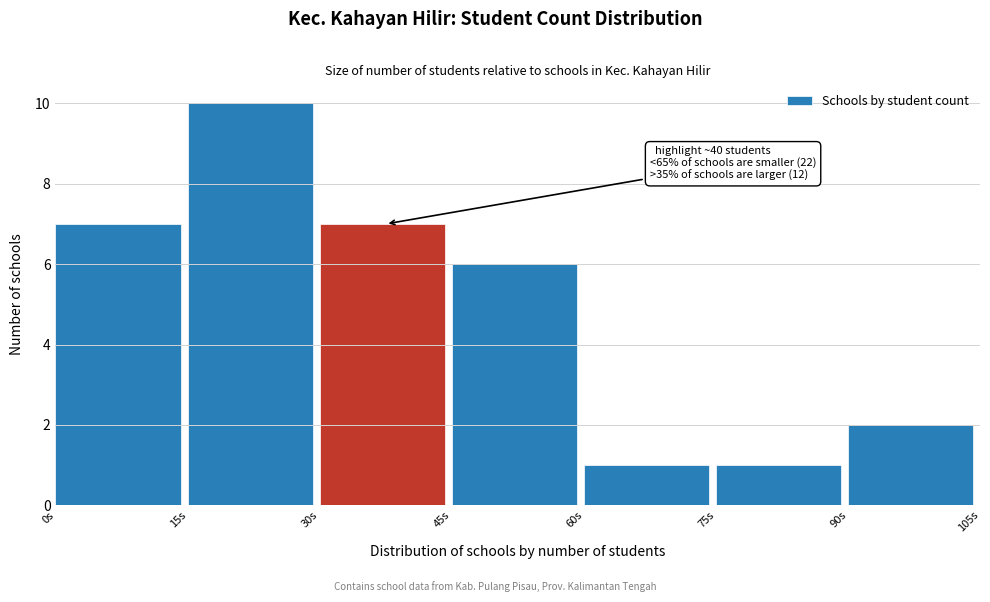

Over which range of the x-axis is the bar tallest?

15 to 30